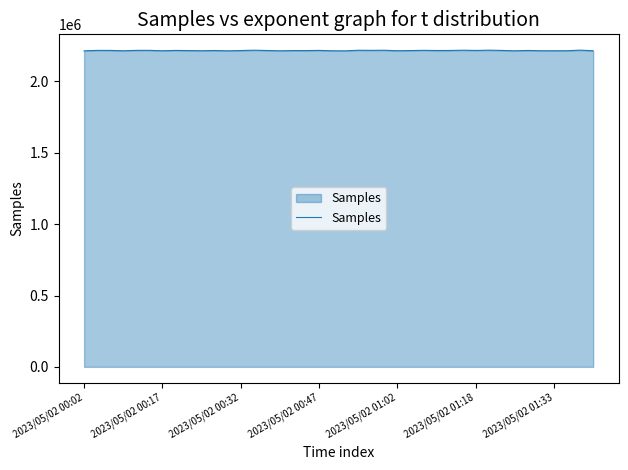

What is the maximum value shown in the chart?

2219577